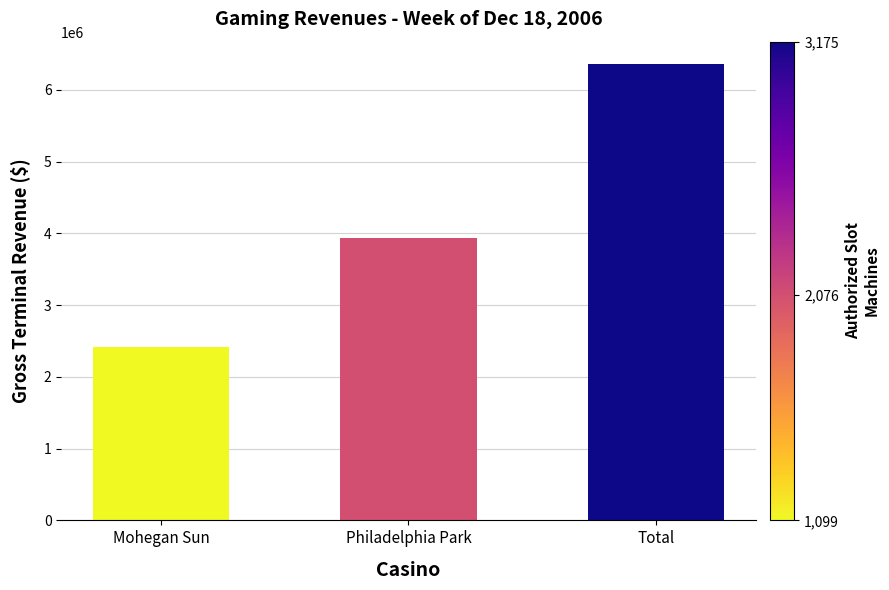

Between Total and Philadelphia Park, which is larger?

Total